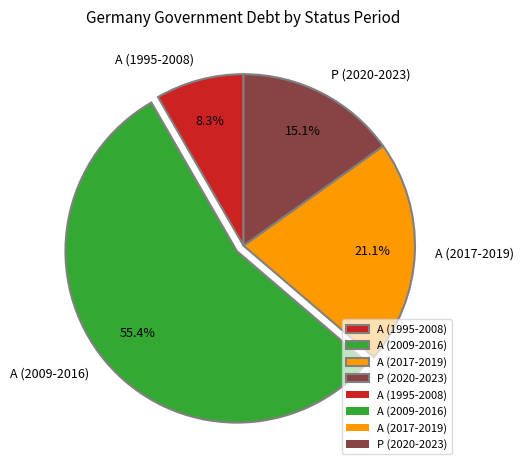

Count the number of slices in the pie.

4